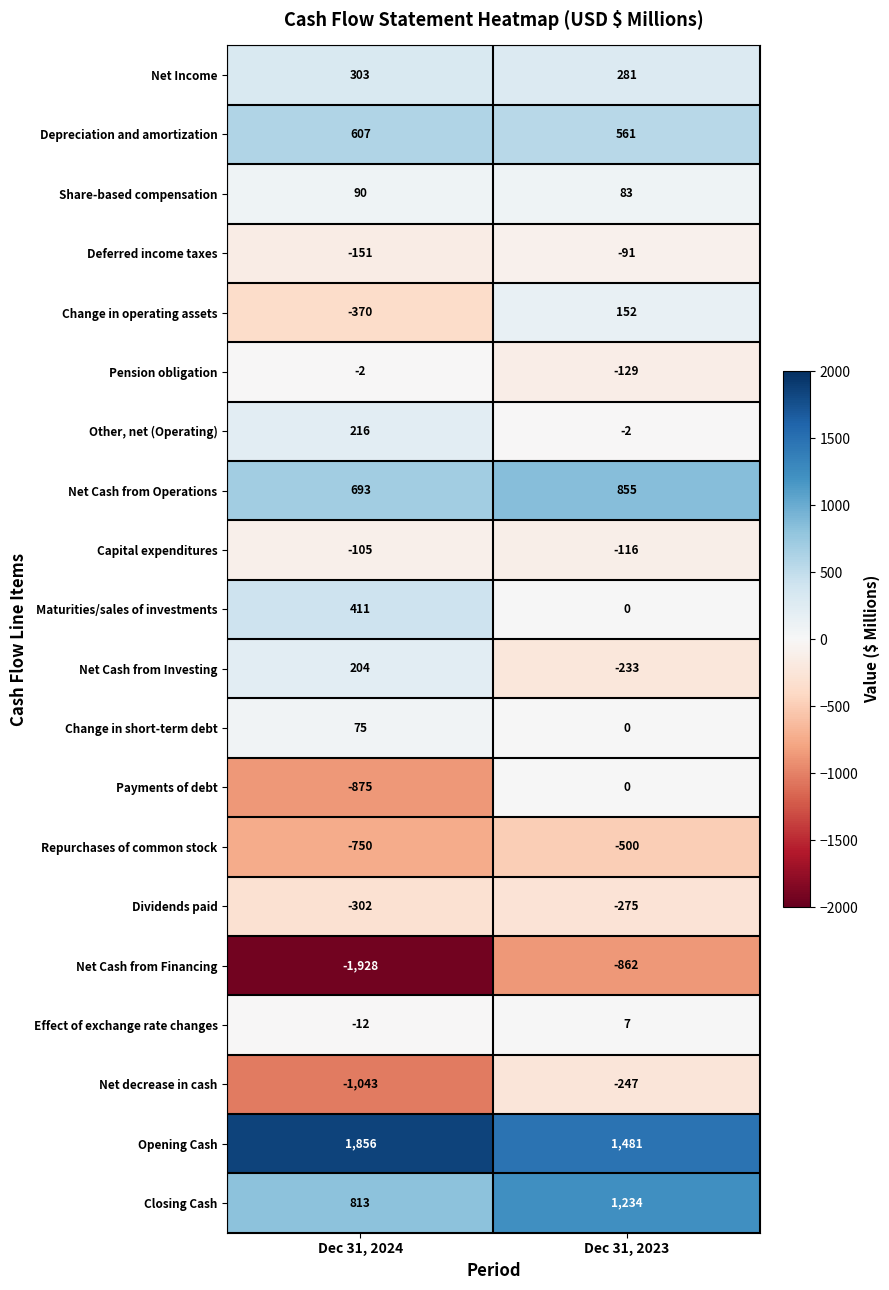

What is the sum of the Net Income values at Dec 31, 2024 and Dec 31, 2023?

584